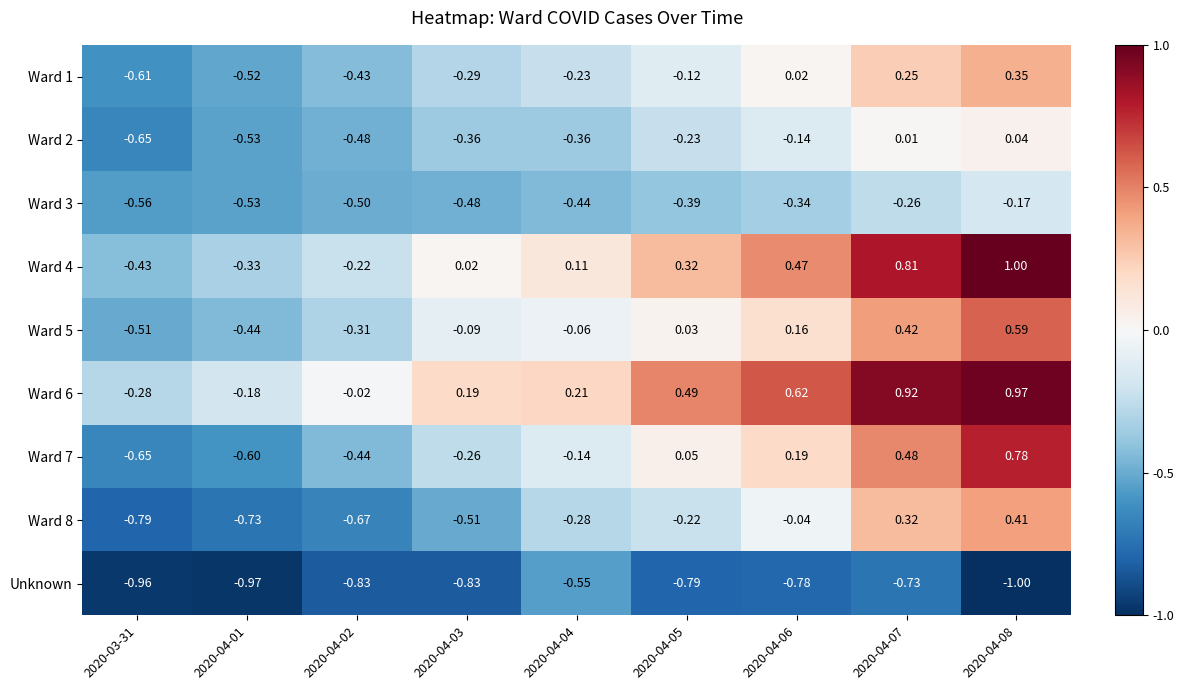

Is the value of Ward 6 at 2020-03-31 greater than the value of Ward 7 at 2020-03-31?

Yes